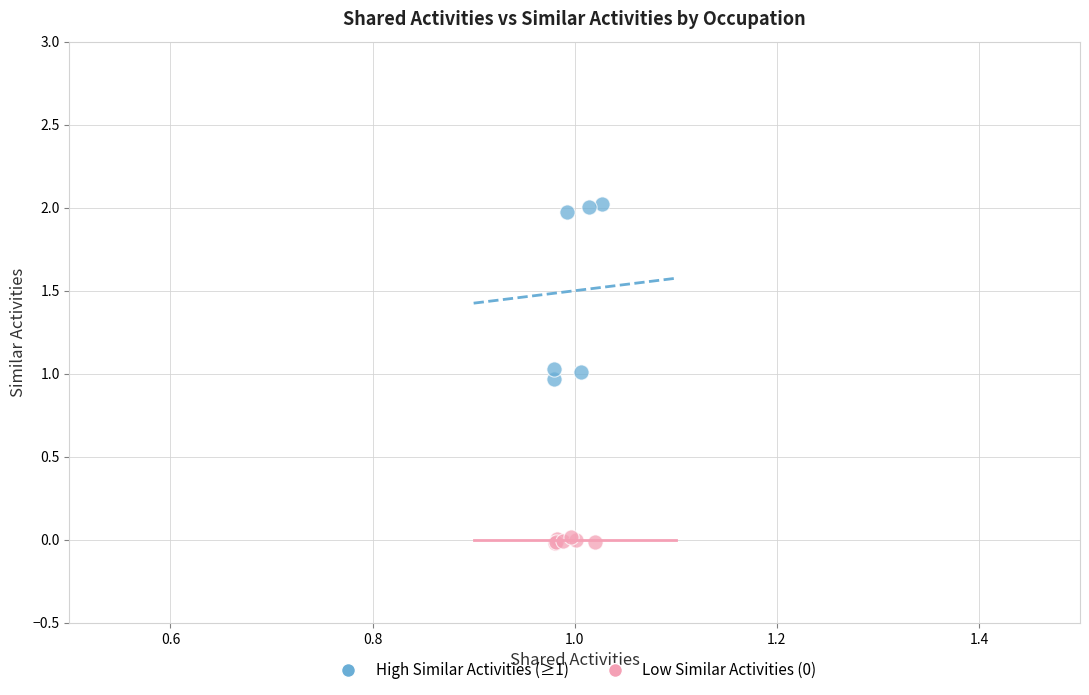

Which series has the widest spread of Y values?

High Similar Activities (≥1)